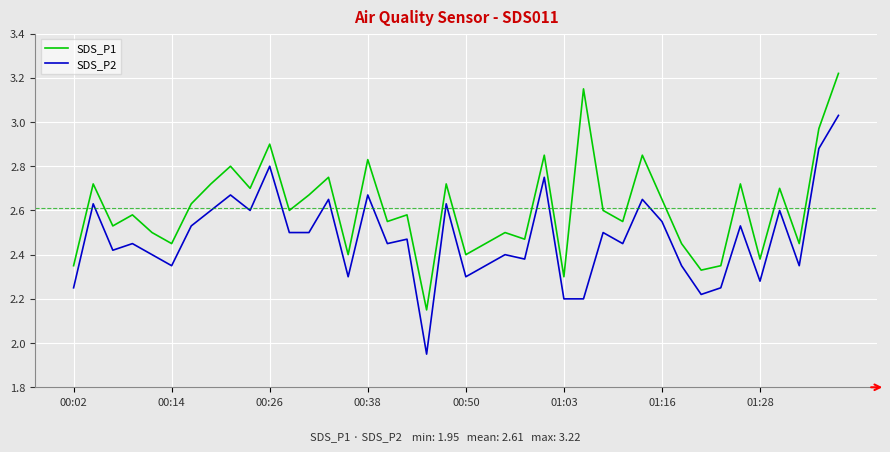

What is the difference between the maximum and second lowest values in the SDS_P2 series?

0.8